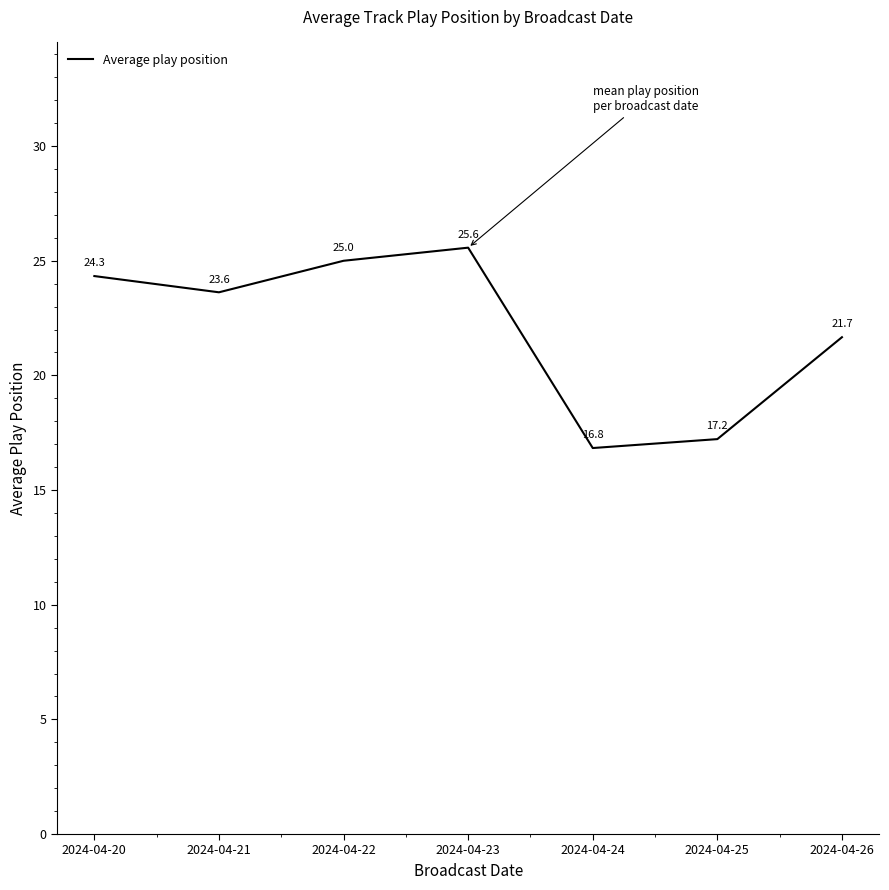

The value at 2024-04-24 is 16.8. True or false?

True